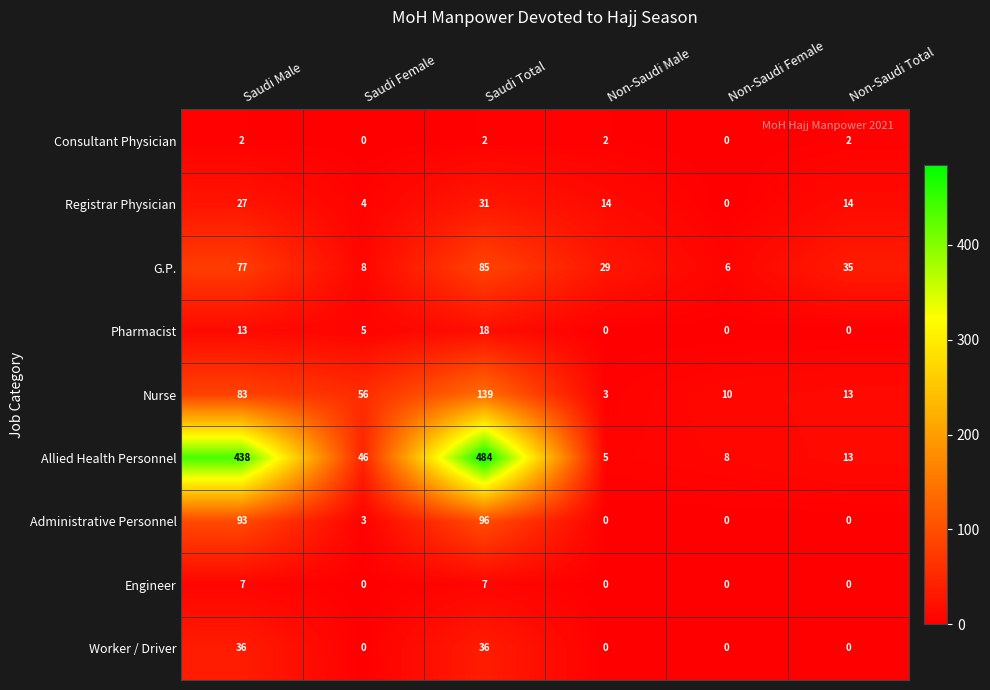

At which category is the sum across all series the highest?

Saudi Total